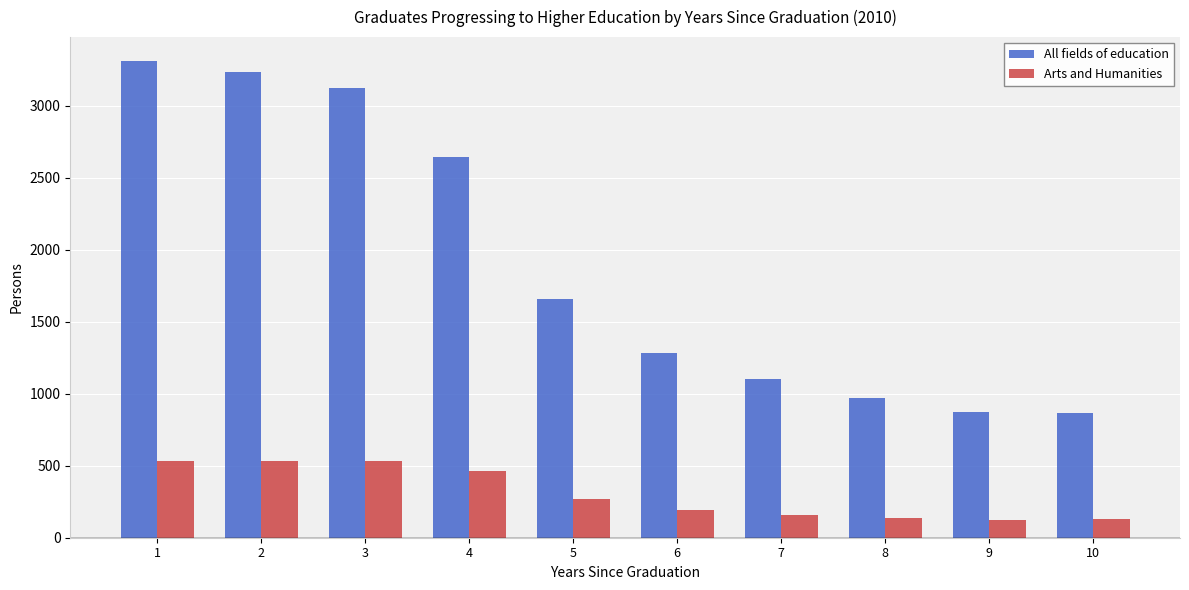

List the series in order of their overall mean, lowest first.

Arts and Humanities, All fields of education